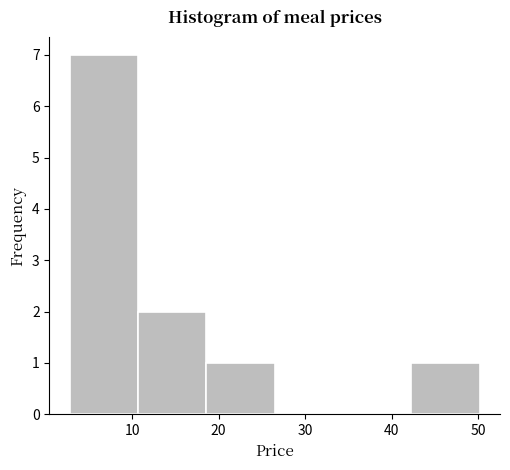

Which range on the x-axis has the tallest bar?

3 to 11